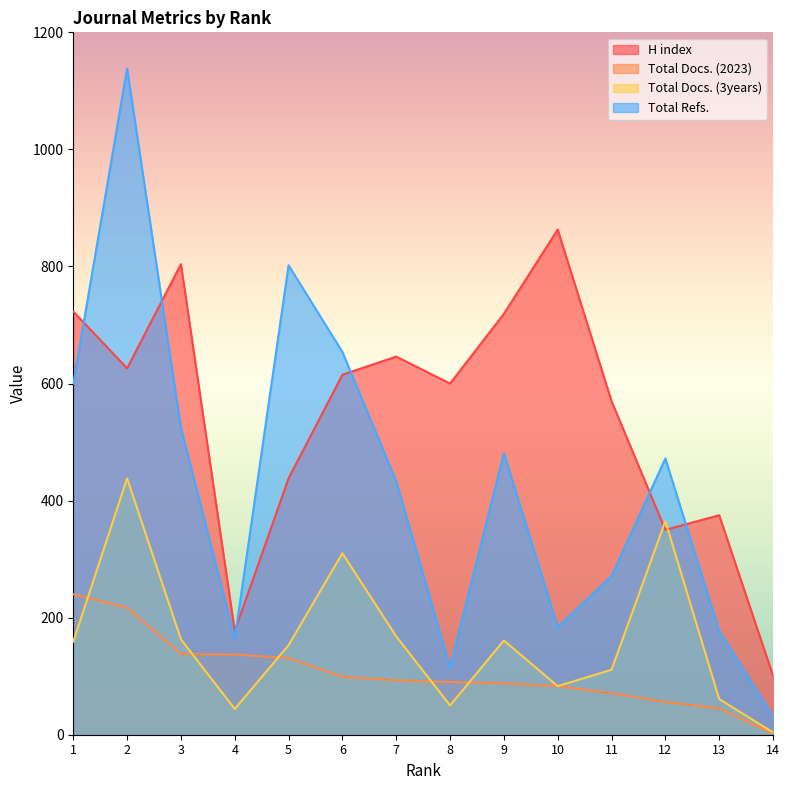

In Total Docs. (3years), how many points are lower than both neighbors (excluding endpoints)?

3